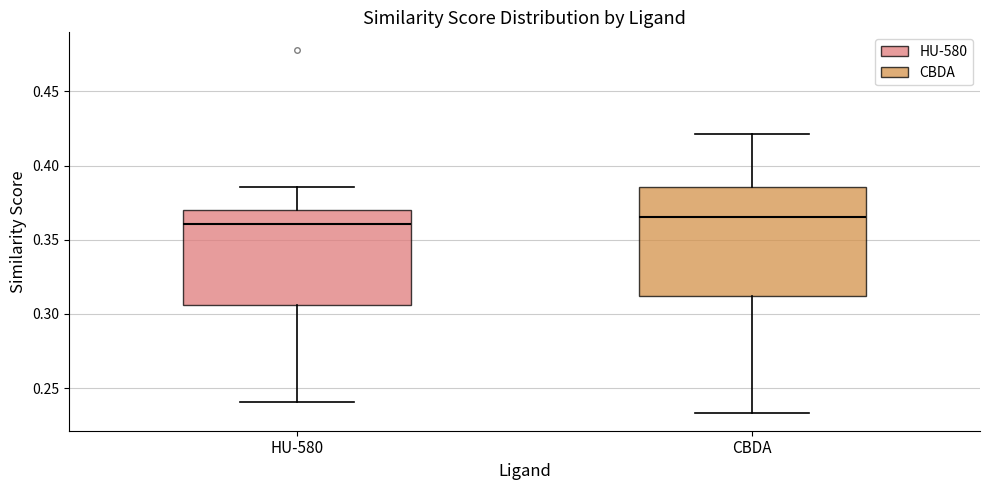

Which box is the tallest, from its lower edge to its upper edge?

CBDA